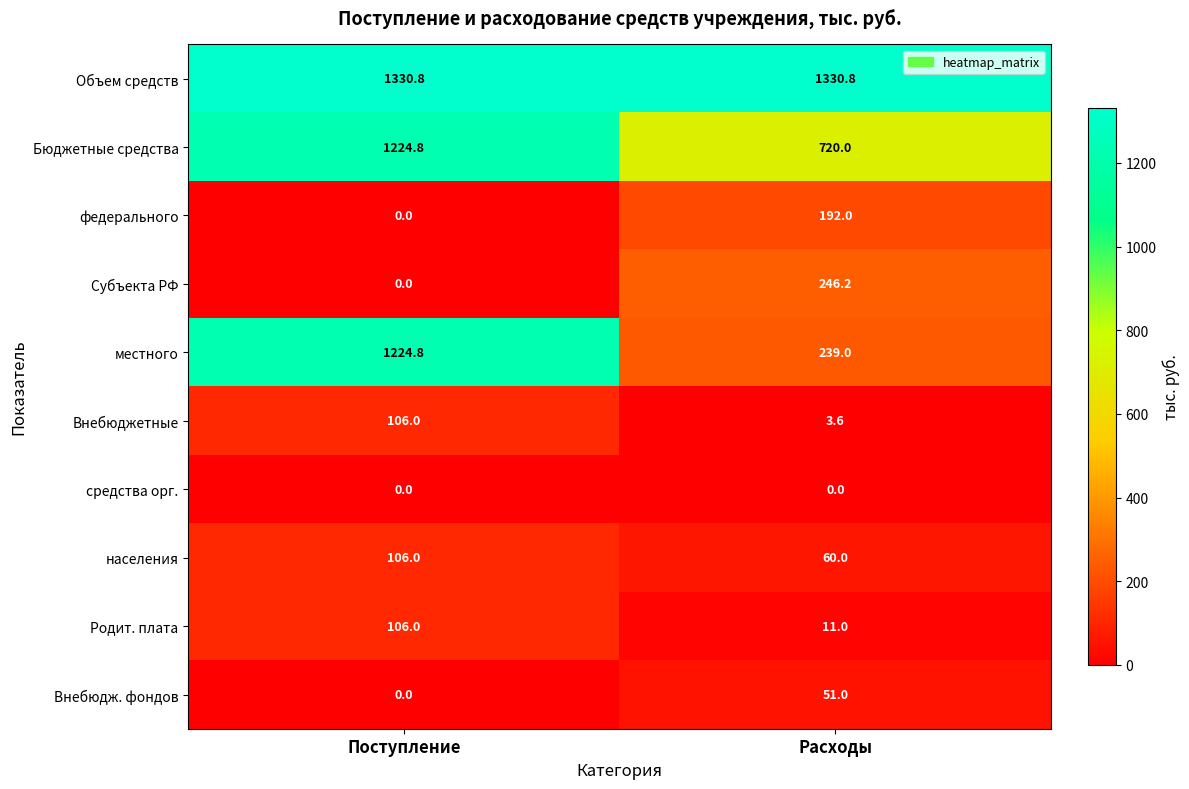

Reading left to right, list all the values displayed in this chart.

Объем средств: Поступление=1330.8	Расходы=1330.8
Бюджетные средства: Поступление=1224.8	Расходы=720.0
федерального: Поступление=0.0	Расходы=192.0
Субъекта РФ: Поступление=0.0	Расходы=246.2
местного: Поступление=1224.8	Расходы=239.0
Внебюджетные: Поступление=106.0	Расходы=3.6
средства орг.: Поступление=0.0	Расходы=0.0
населения: Поступление=106.0	Расходы=60.0
Родит. плата: Поступление=106.0	Расходы=11.0
Внебюдж. фондов: Поступление=0.0	Расходы=51.0